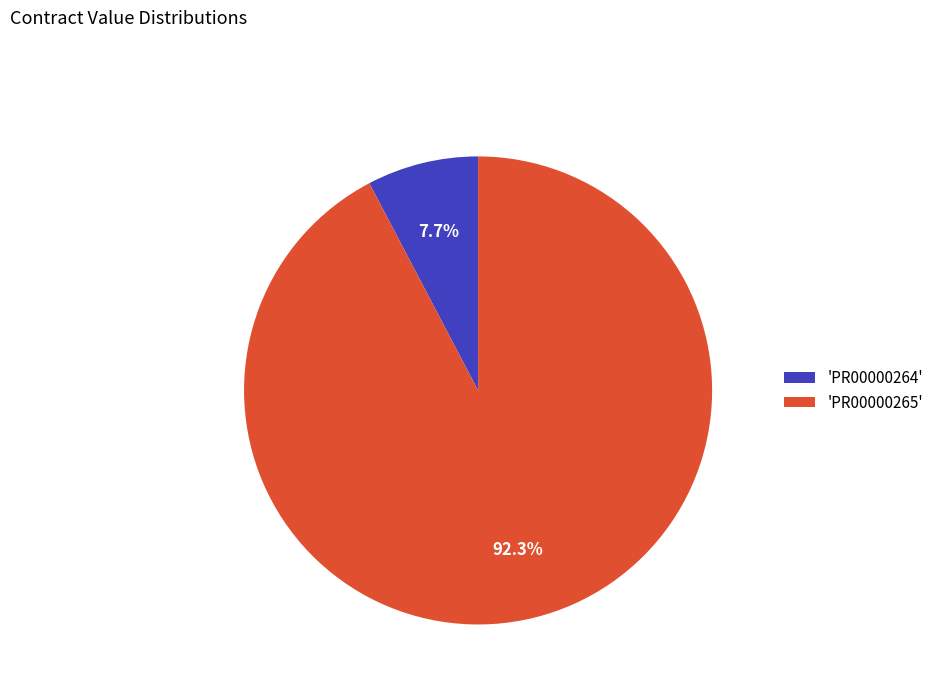

Do 'PR00000264' and 'PR00000265' together represent more than half of the pie?

Yes